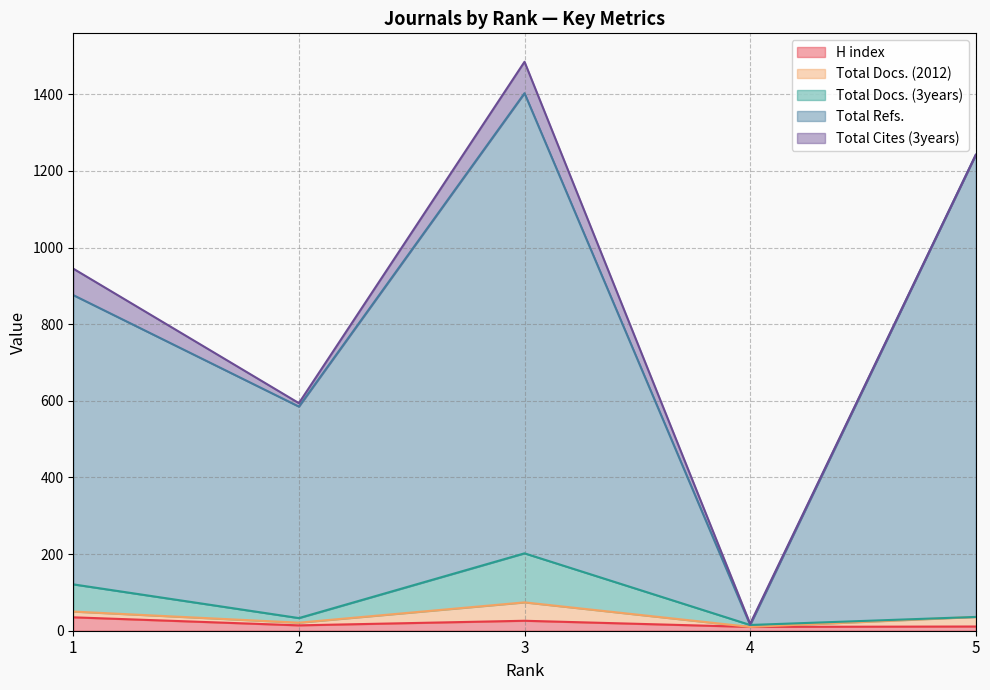

What is the maximum value for H index?

35